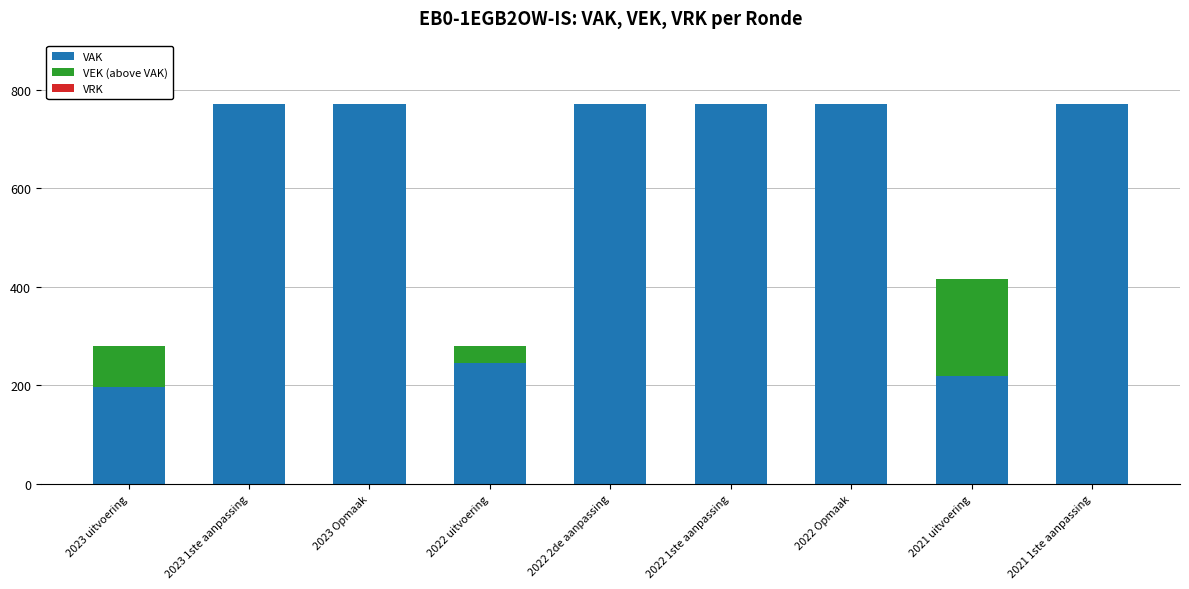

Rank the series at 2022 2de aanpassing from lowest to highest value.

VEK (above VAK), VRK, VAK